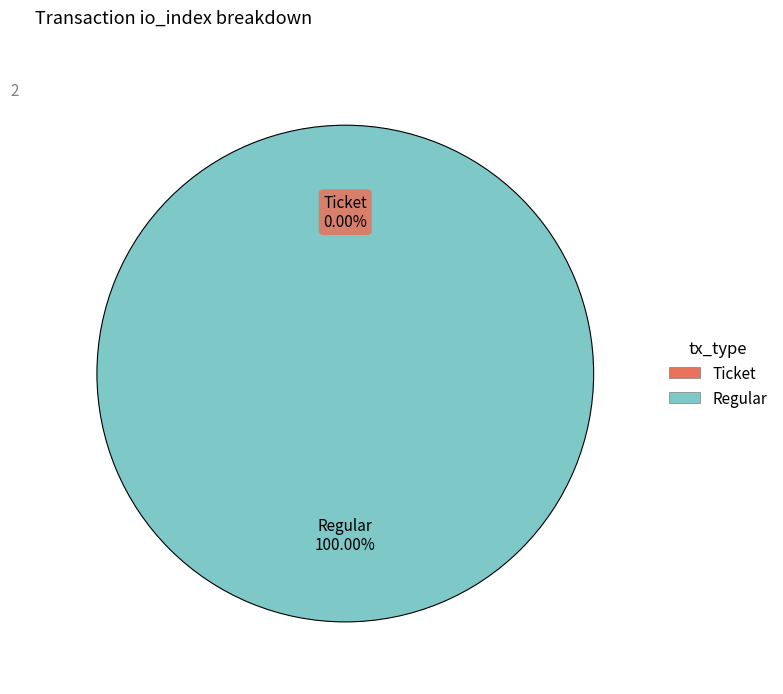

To the nearest percent, what is the difference between the largest and smallest slice percentages?

100%